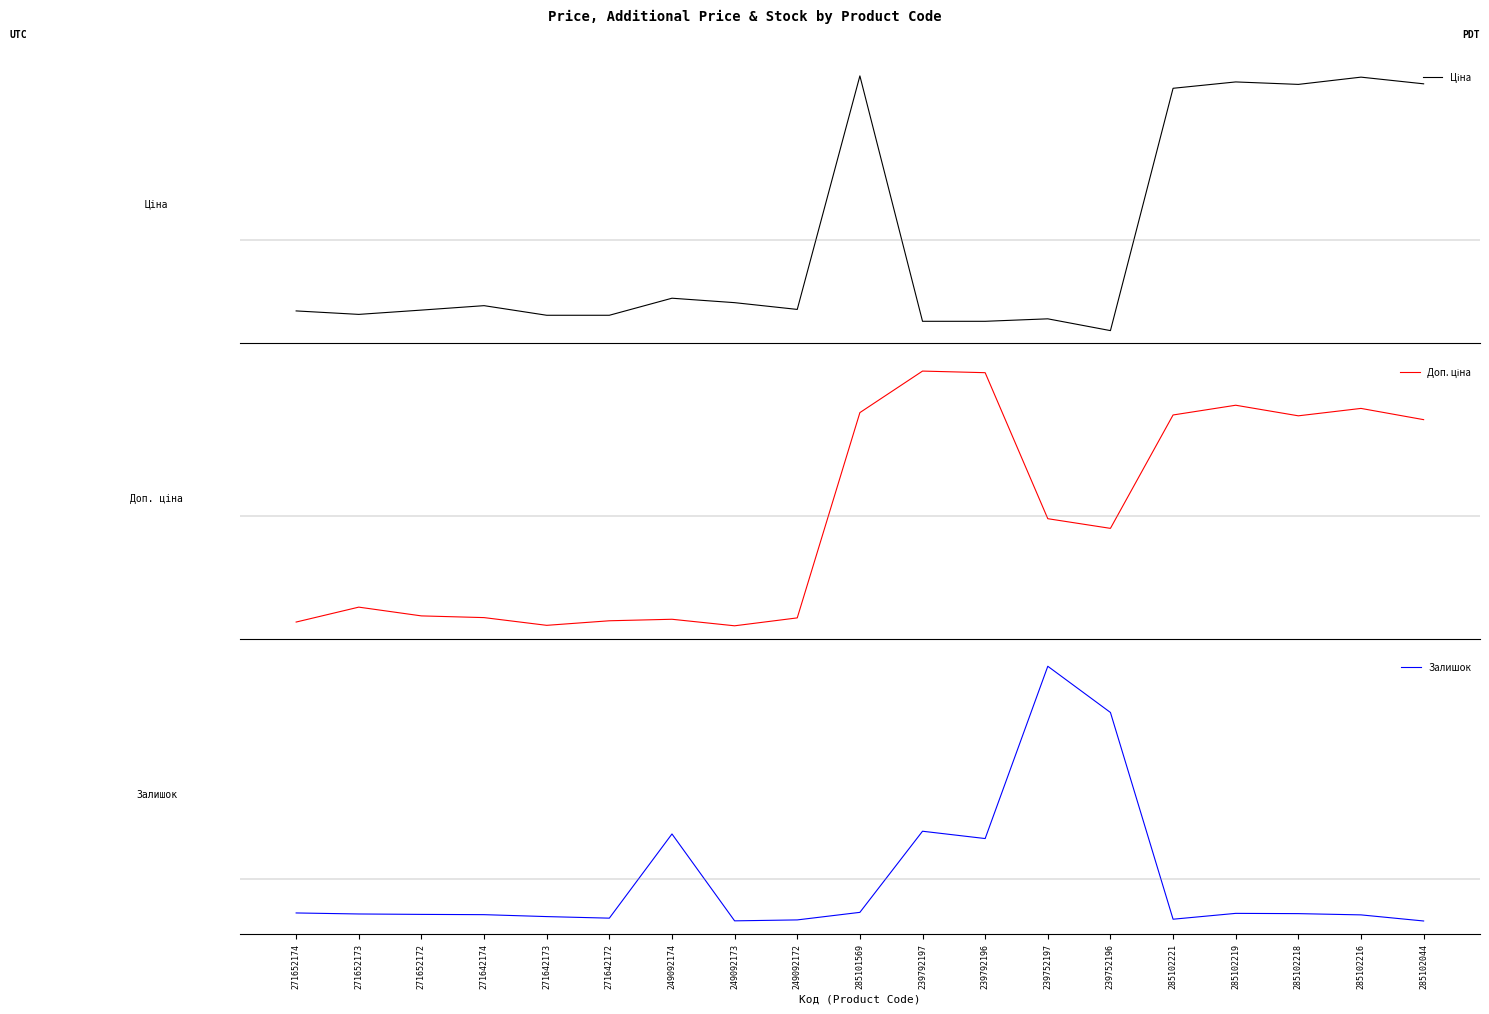

What is the total value across all series at 239752196?

-3608.4